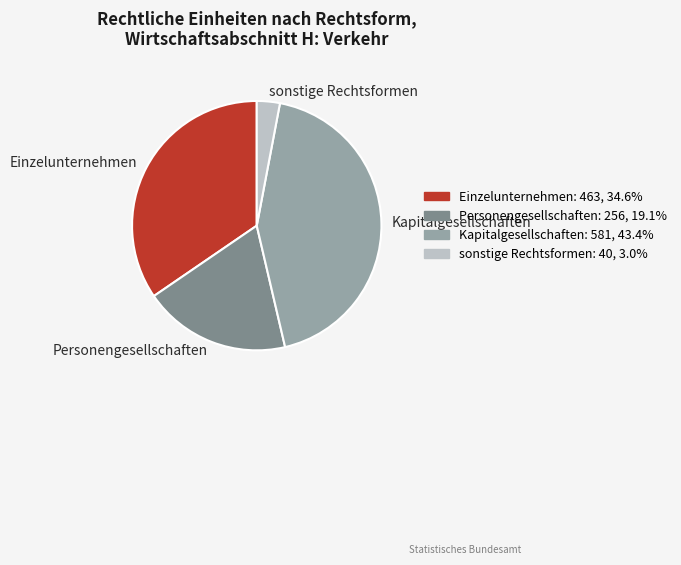

Count the number of slices in the pie.

4